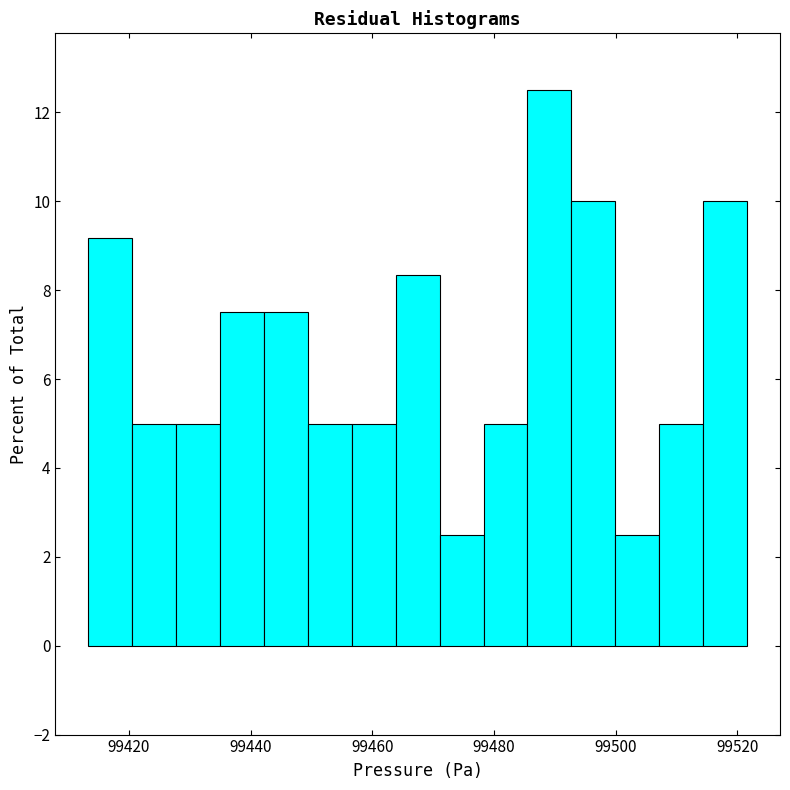

Around what value on the x-axis is the tallest bar? Give the approximate position of its centre, as read against the axis.

99490